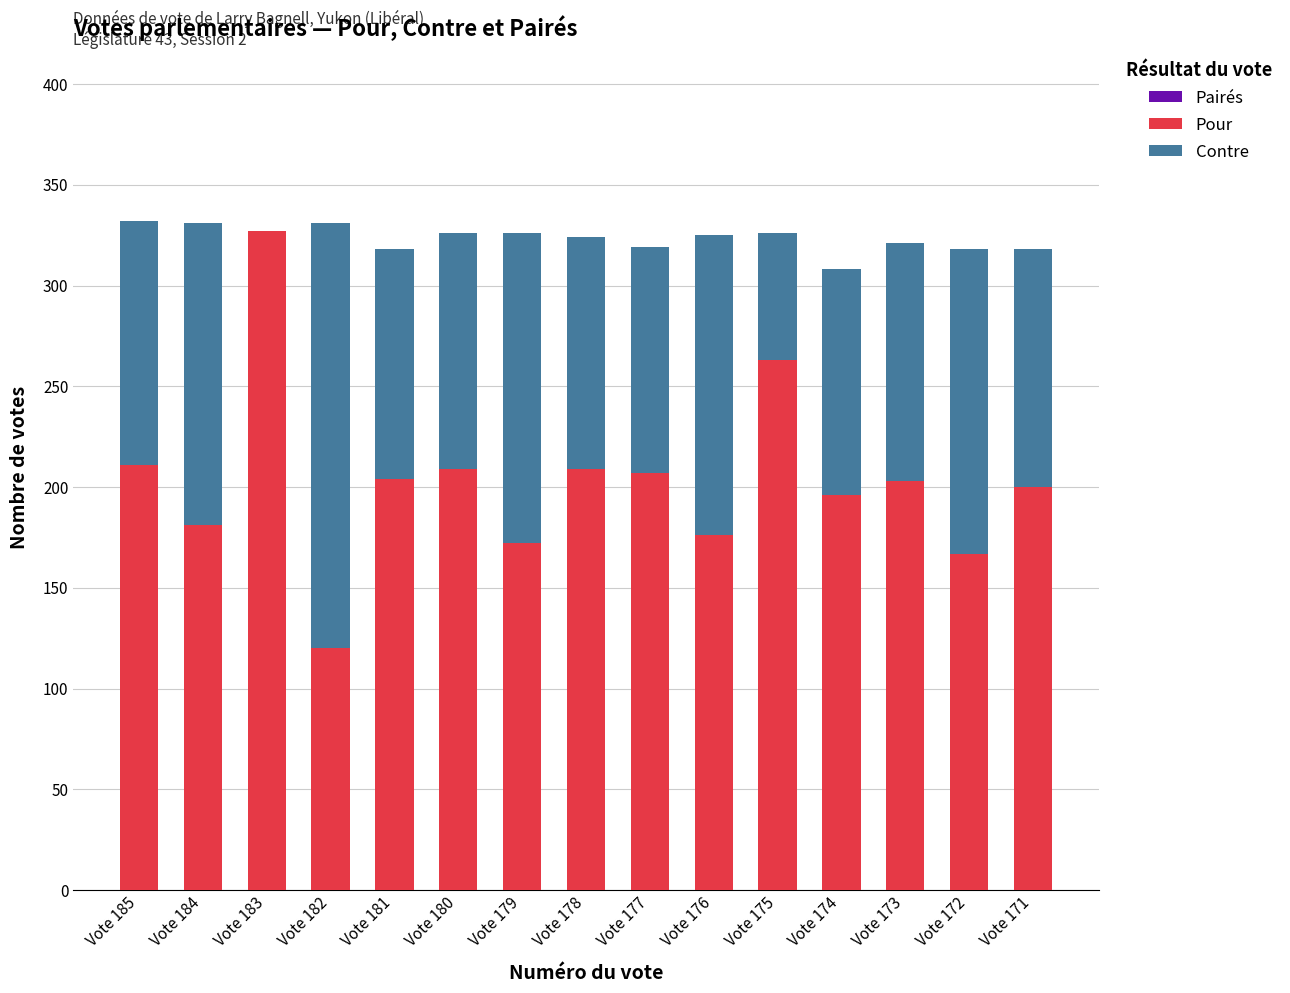

At which label does Pour reach its peak?

Vote 183